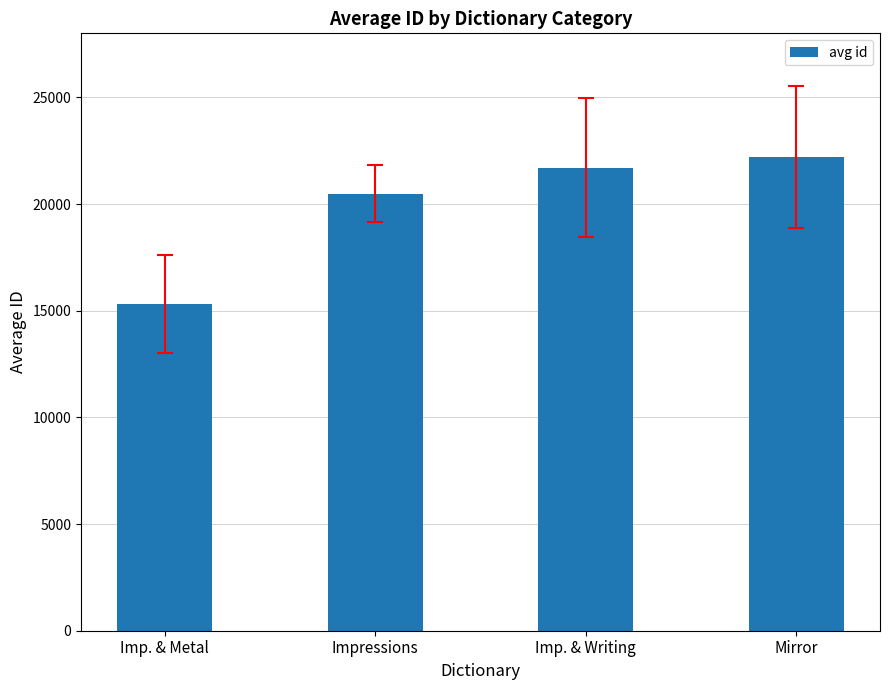

Are the bars grouped side by side (vs. stacked)?

No